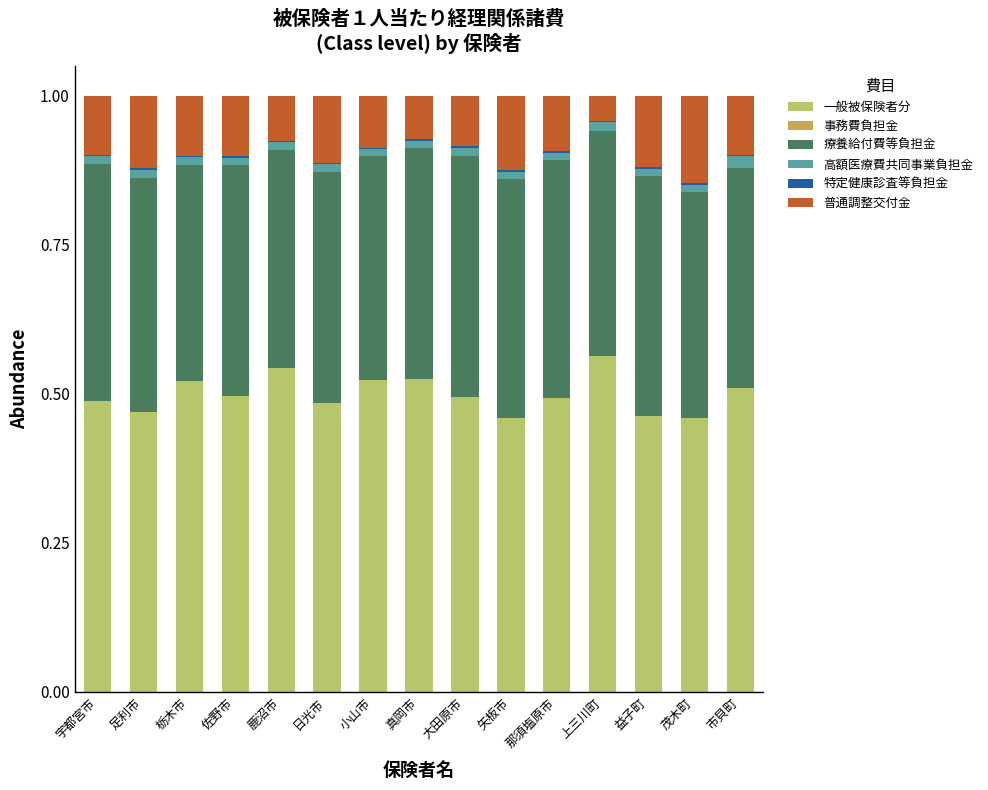

The value of 特定健康診査等負担金 at 小山市 is 0.0. True or false?

False